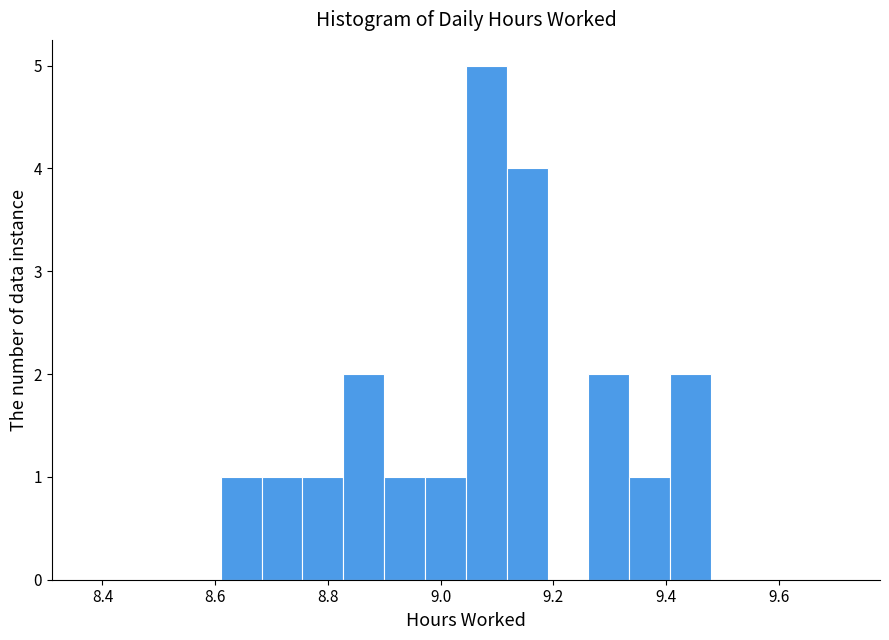

Read against the x-axis, roughly where is the centre of the tallest bar?

9.08